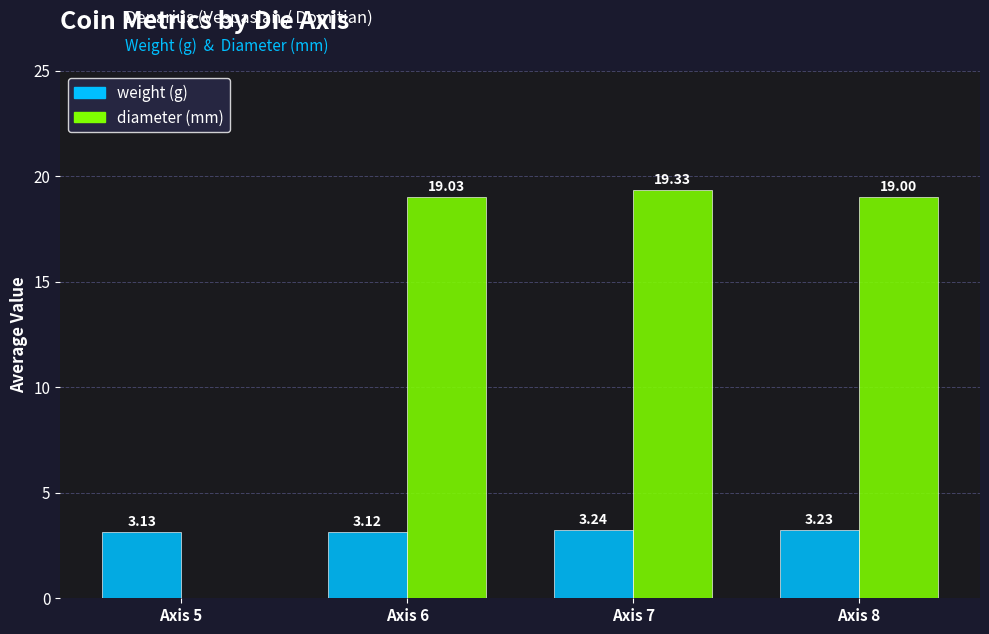

At which label does diameter first exceed 19?

Axis 6